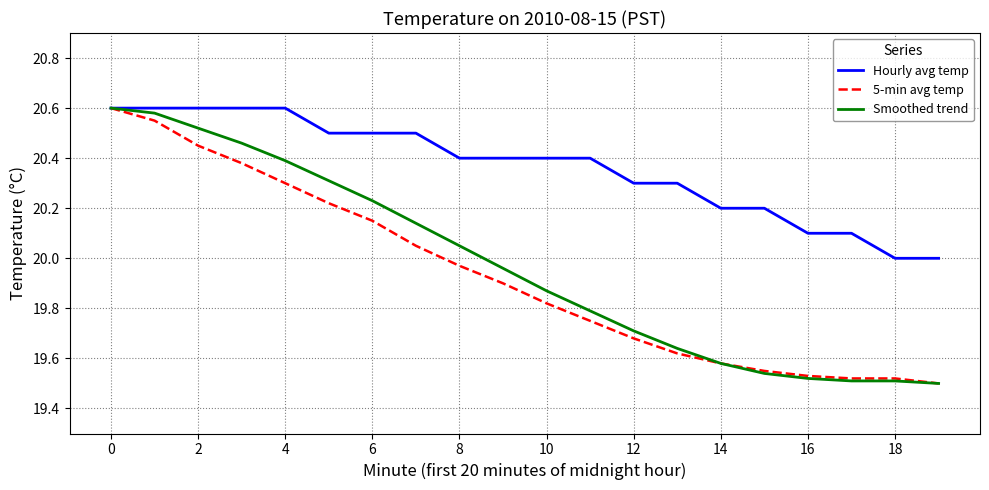

Which series has the largest total across all categories?

Hourly avg temp